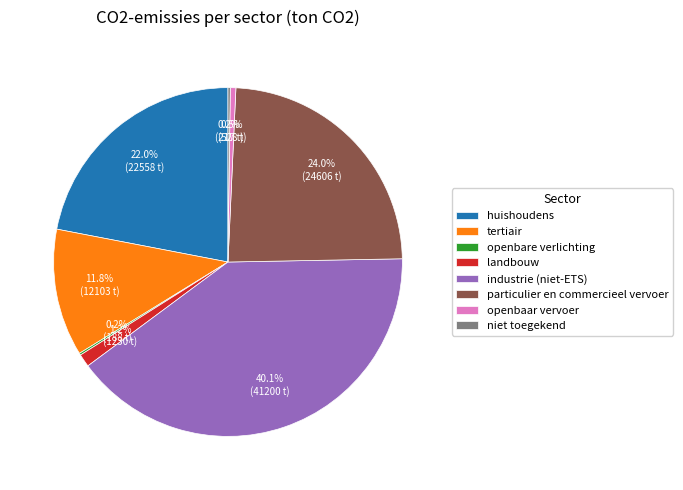

The landbouw slice represents 1% of the pie. True or false?

True